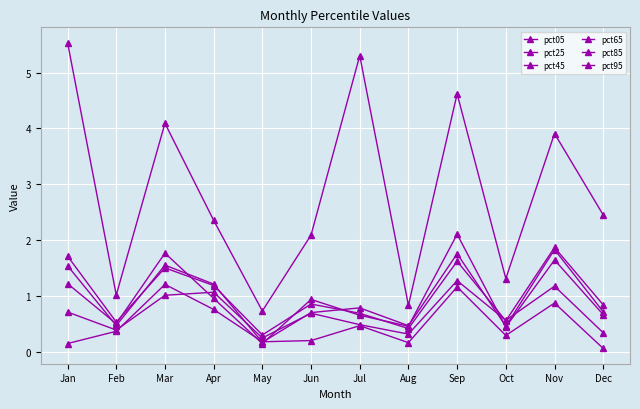

What is the spread (max minus min) of values at May?

0.6